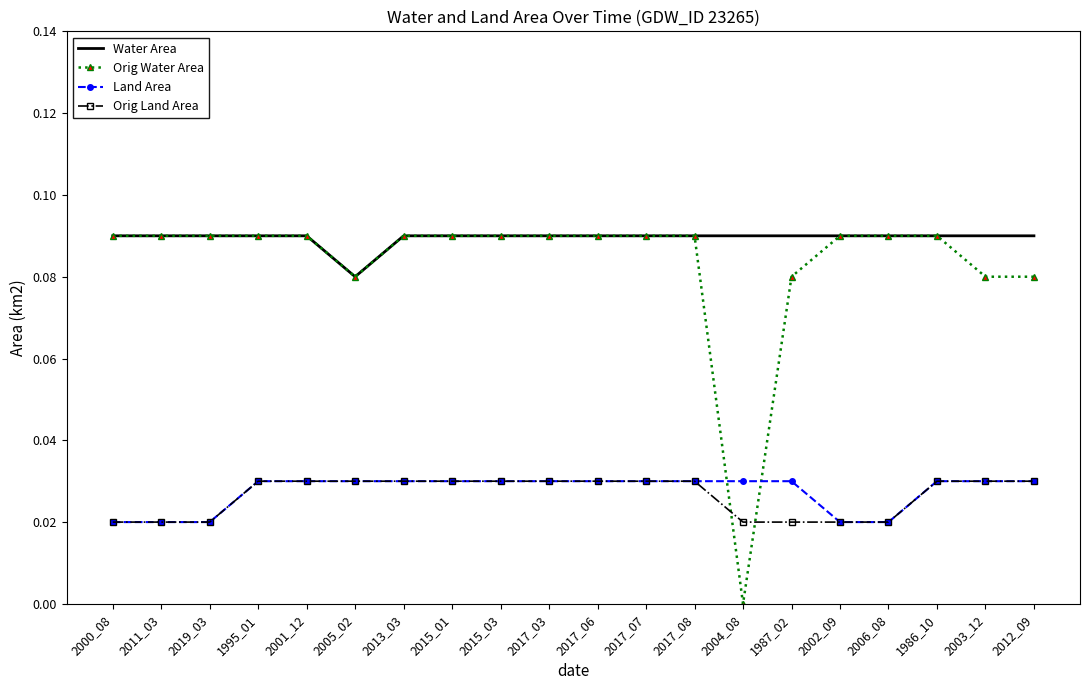

The value of Water Area at 2017_06 is 0.2. True or false?

False